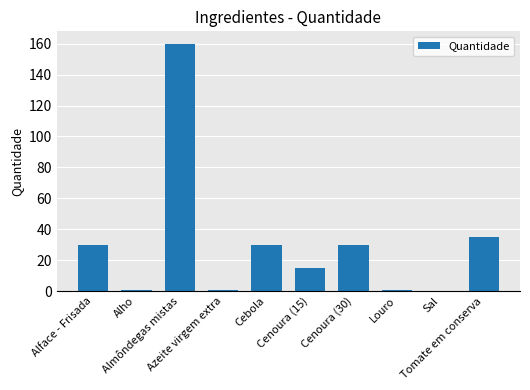

What is the sum of all values?

302.1